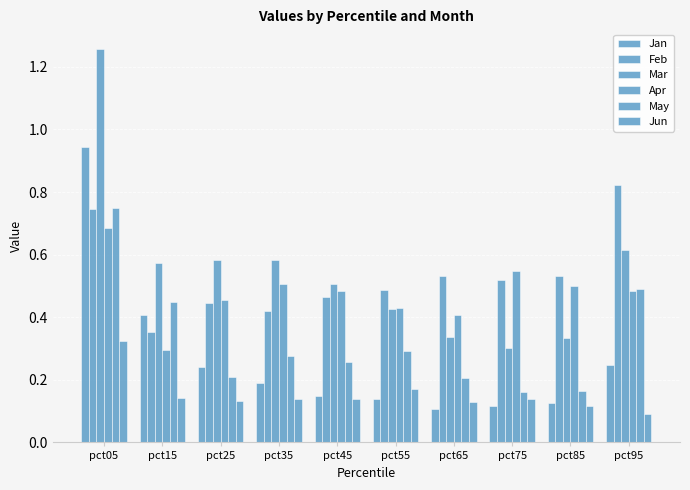

How many bars are there in each group?

6